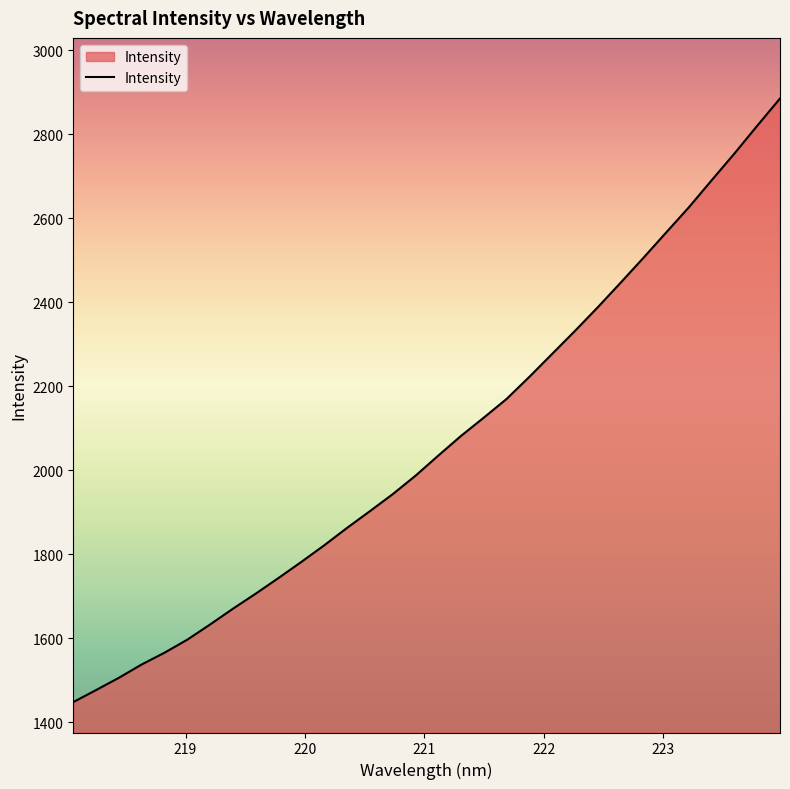

What is the difference between the maximum and minimum values?

1436.6